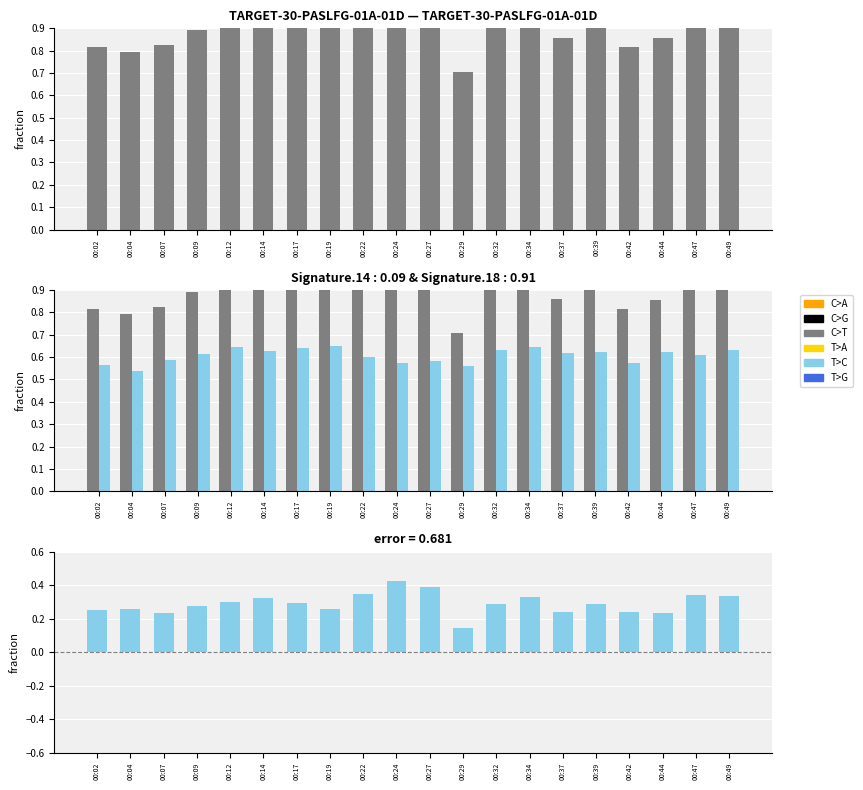

How many groups of bars are there?

20